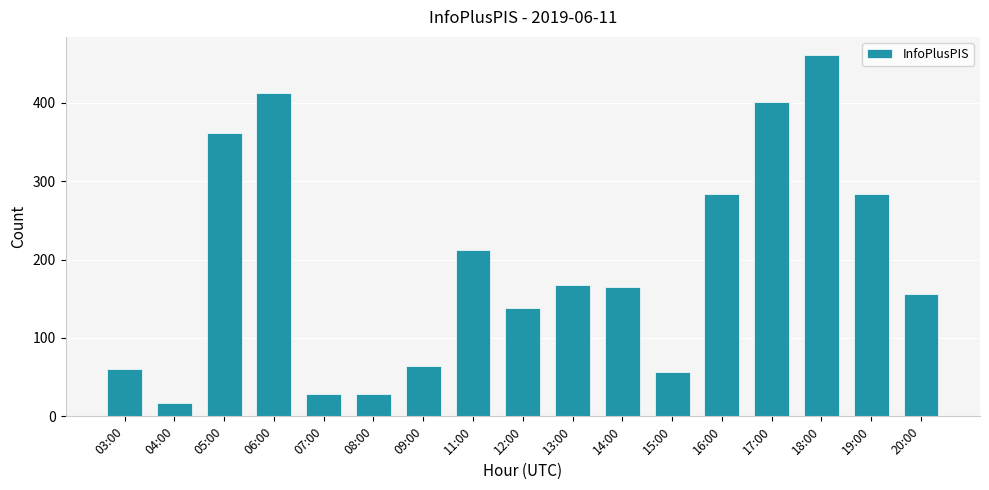

How many bars are there in total?

17